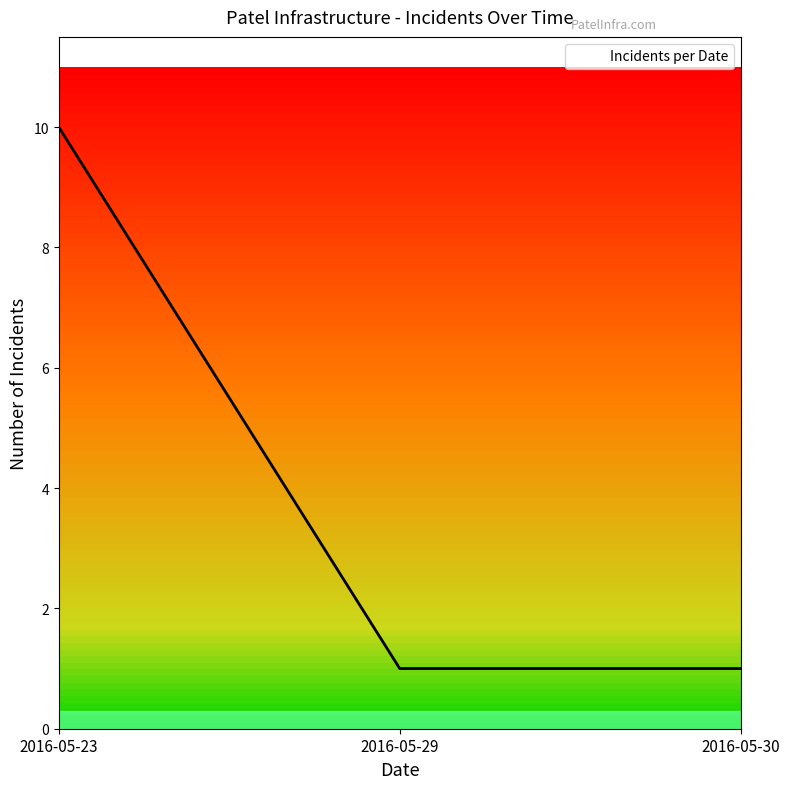

At which category does the chart reach its peak across all series?

2016-05-23